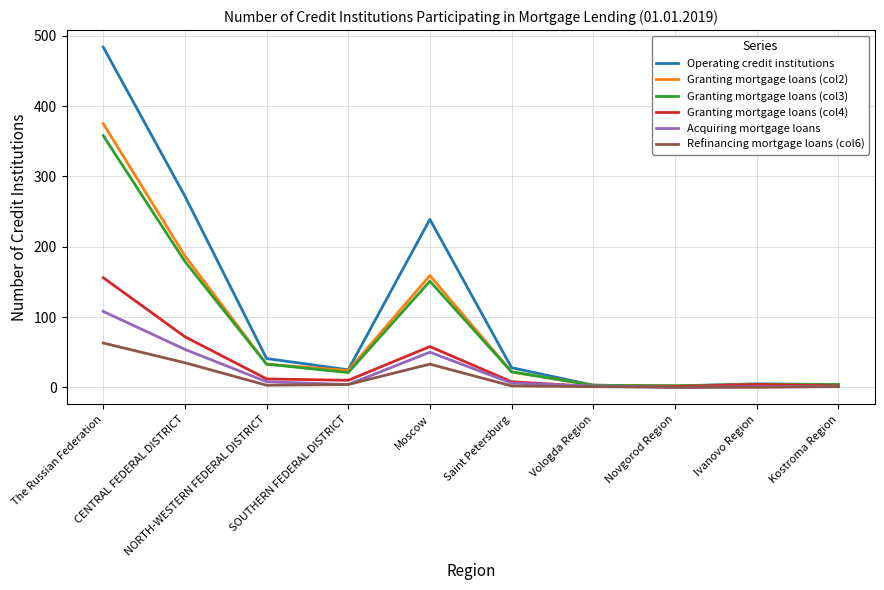

What is the sum of all Acquiring mortgage loans values?

234